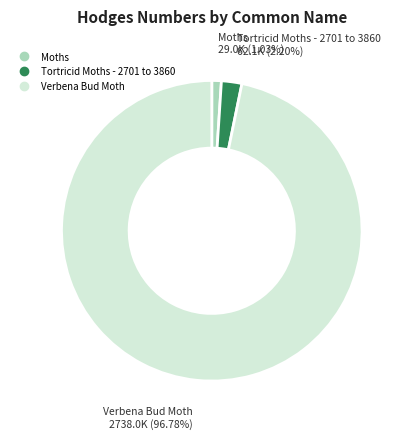

What portion of the pie excludes Moths?

99.0%